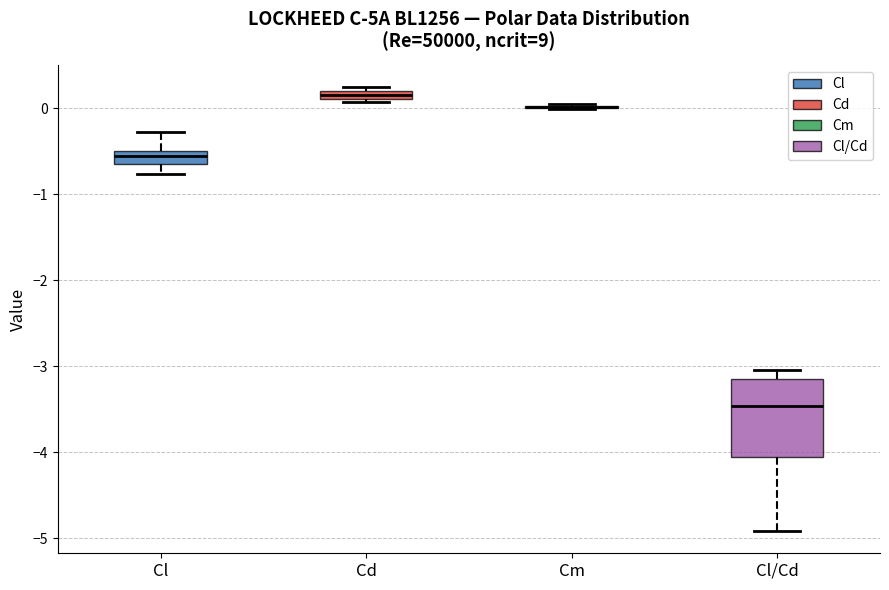

Comparing the boxes themselves (not the whiskers), which one is the tallest?

Cl/Cd